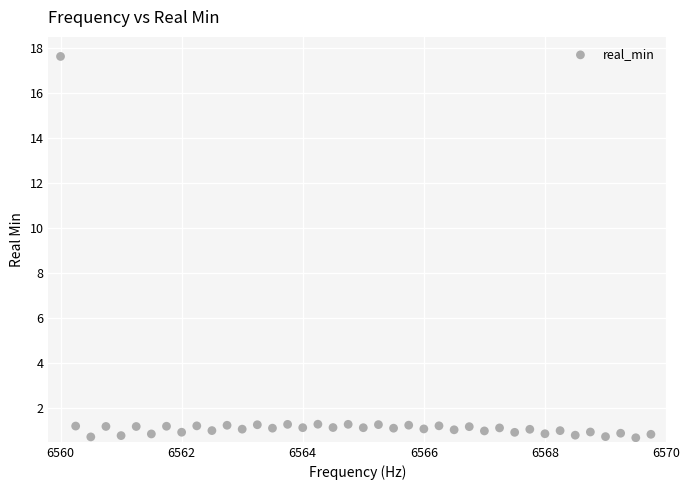

What is the range of Y values (max minus min)?

17.0